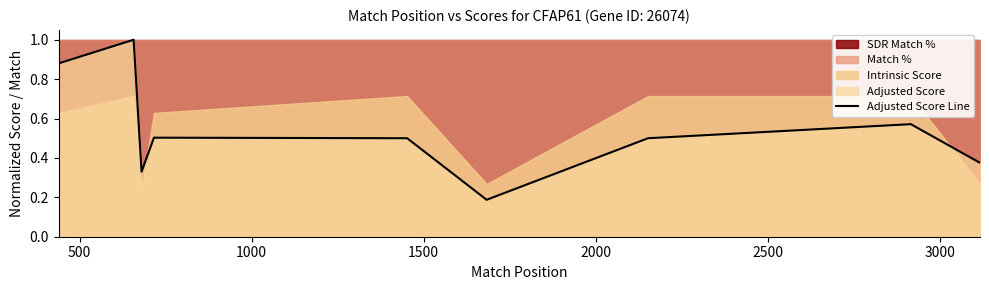

What is the difference between the values at 2000 and 500?

0.5